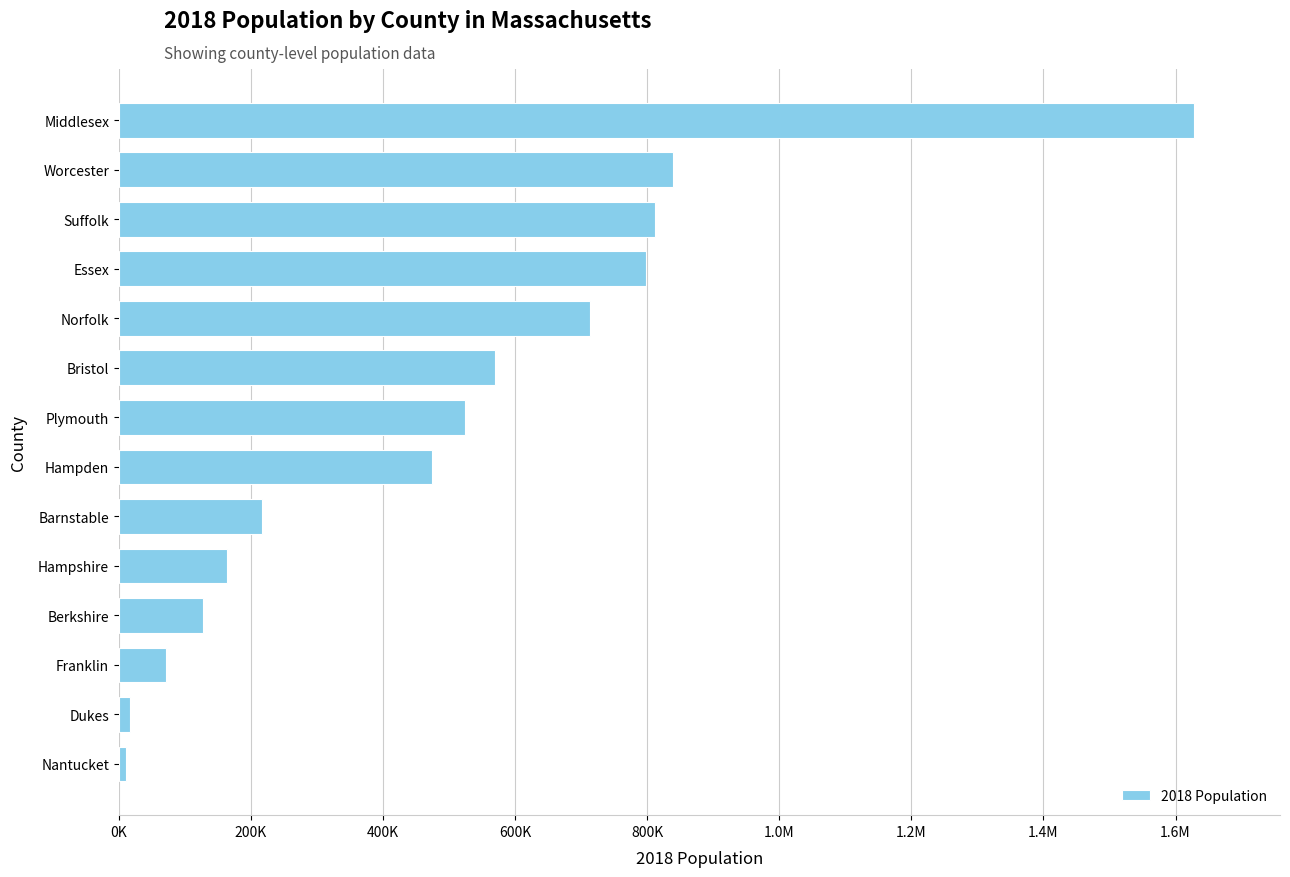

What is the difference between the maximum and minimum values?

1616643